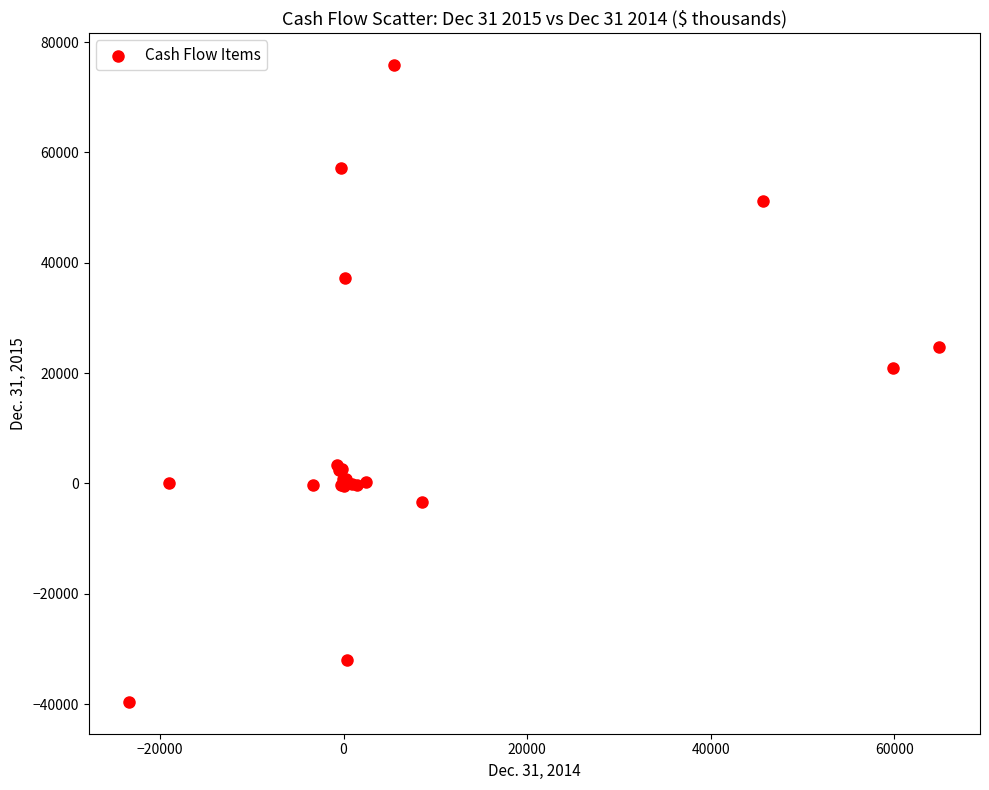

What Y value in the scatter plot is closest to 18157?

21000